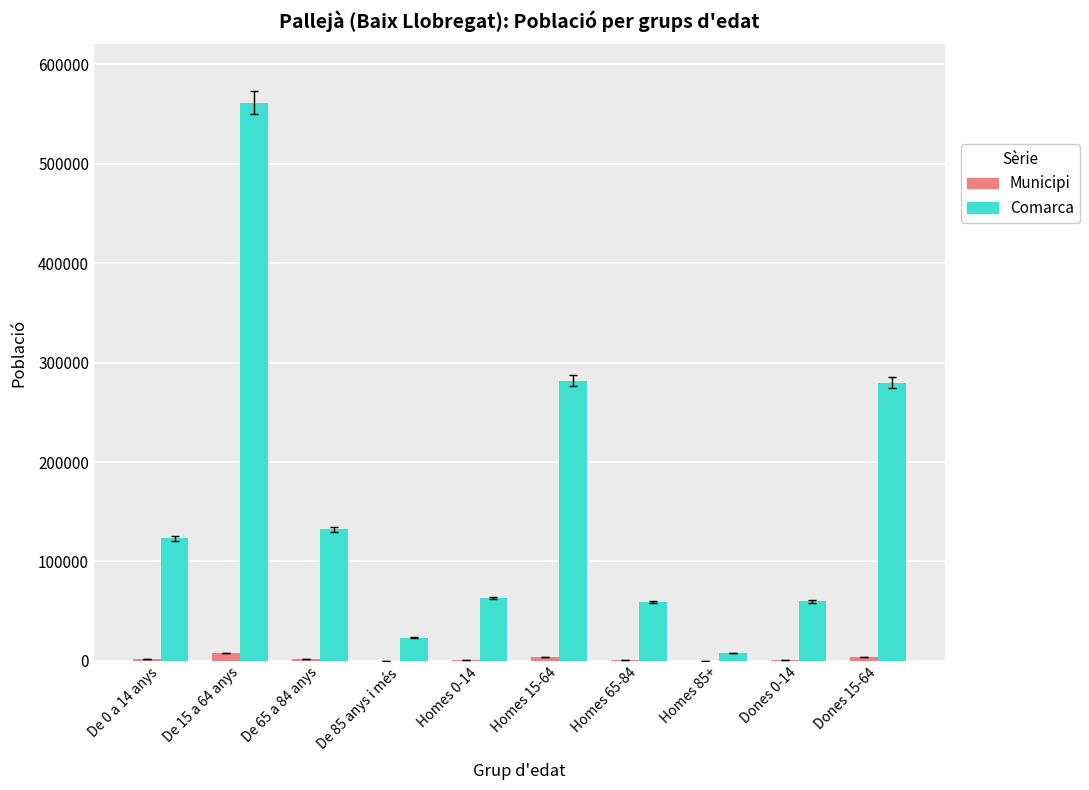

At which category is the sum across all series the highest?

De 15 a 64 anys